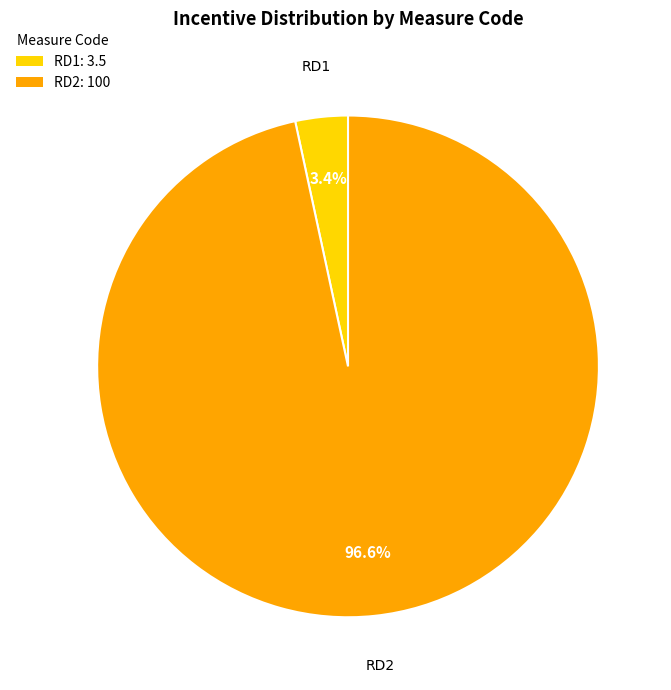

Is there a majority slice in this chart?

Yes